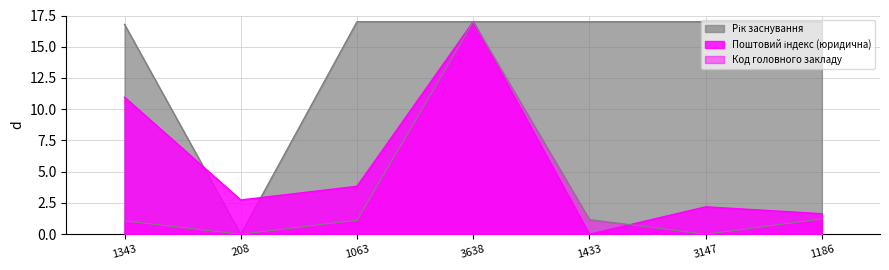

Reading left to right, transcribe all the data shown in this chart.

Поштовий індекс (юридична): 1343=11.0	208=2.7	1063=3.8	3638=17.0	1433=0.0	3147=2.2	1186=1.6
Рік заснування: 1343=16.8	208=0.0	1063=17.0	3638=17.0	1433=17.0	3147=17.0	1186=17.0
Код головного закладу: 1343=1.1	208=0.0	1063=1.1	3638=17.0	1433=1.2	3147=0.0	1186=1.2